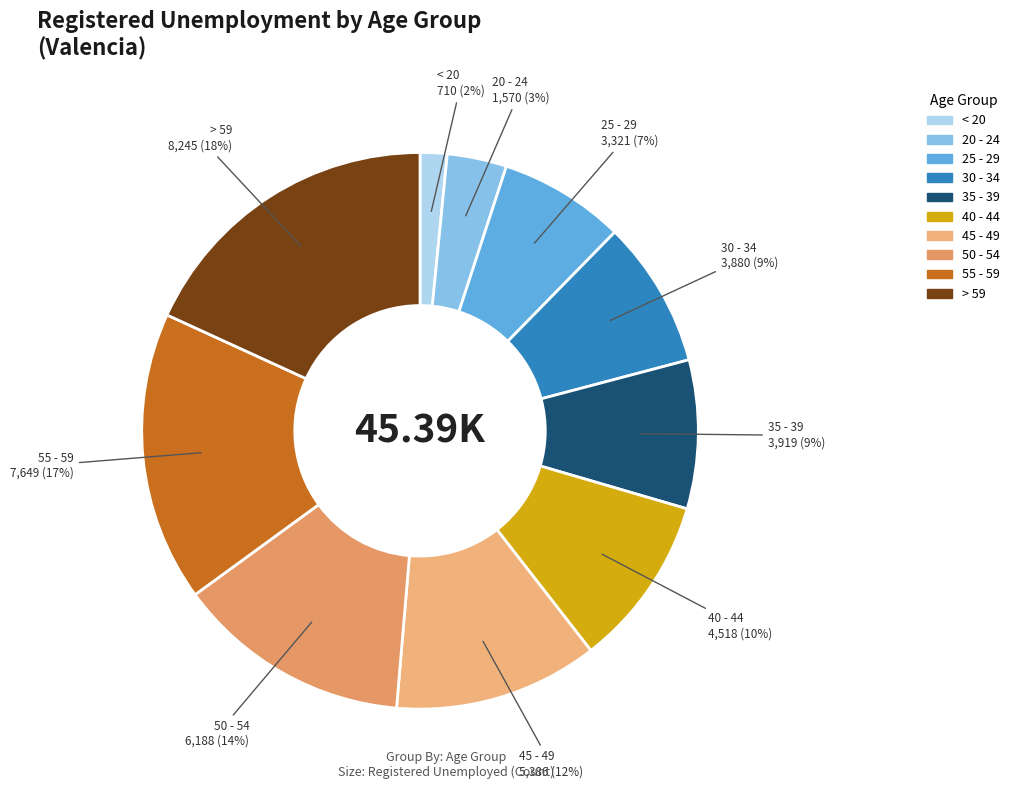

Does 20 - 24 represent more than half of the total?

No